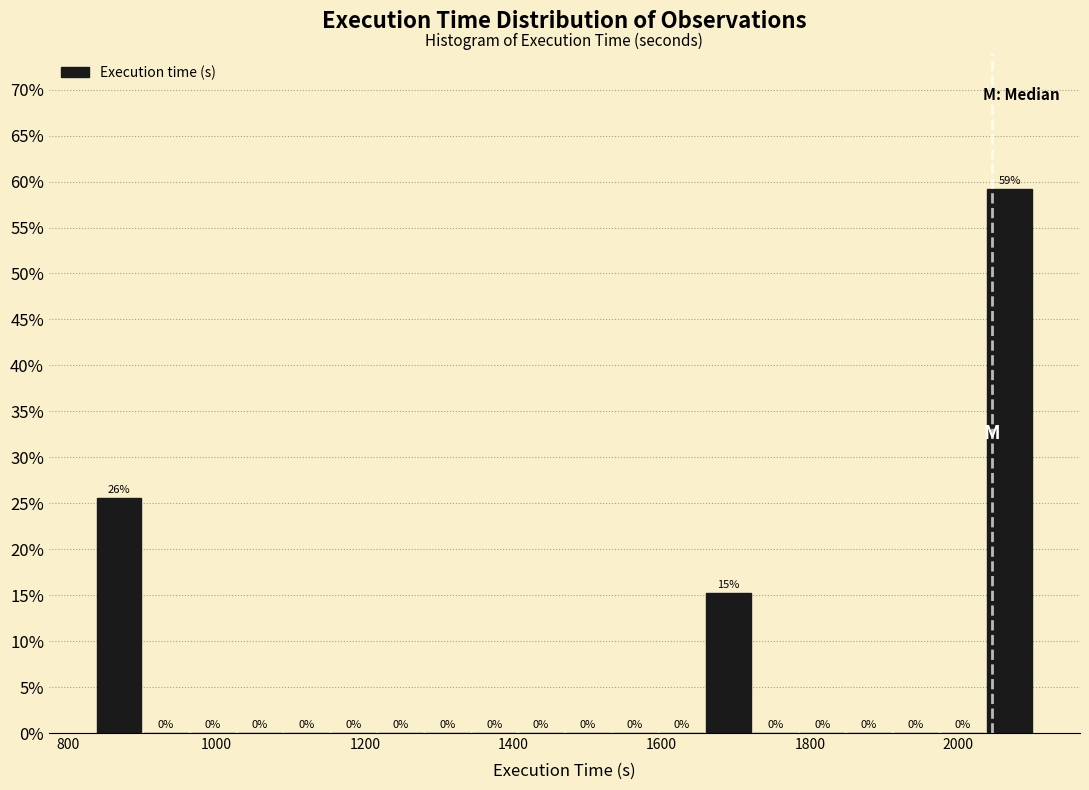

Read against the x-axis, roughly where is the centre of the tallest bar?

2060